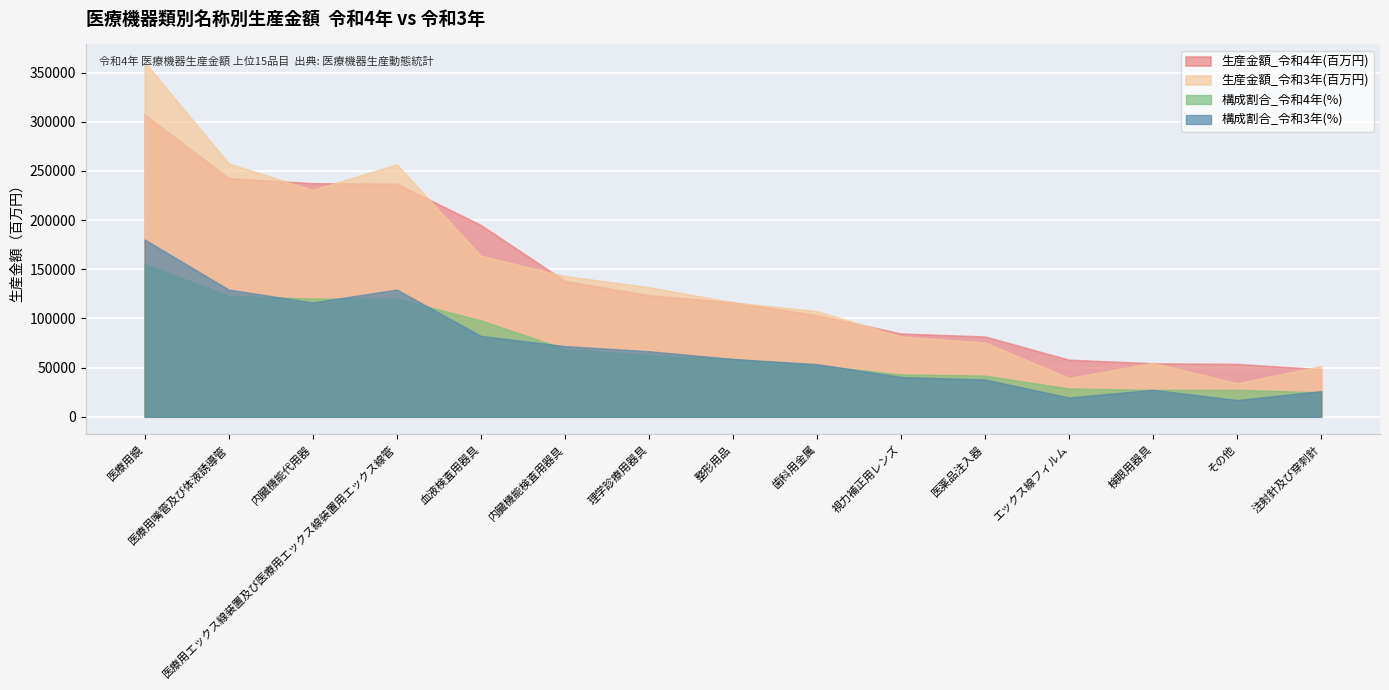

What are all the series names shown in the legend?

生産金額_令和4年(百万円), 生産金額_令和3年(百万円), 構成割合_令和4年(%), 構成割合_令和3年(%)